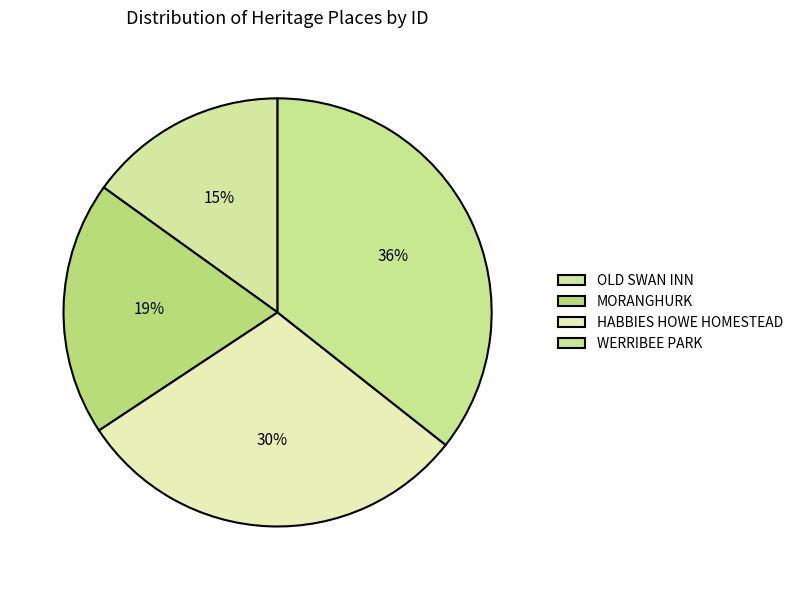

To the nearest percent, what is the difference between the largest and smallest slice percentages?

21%